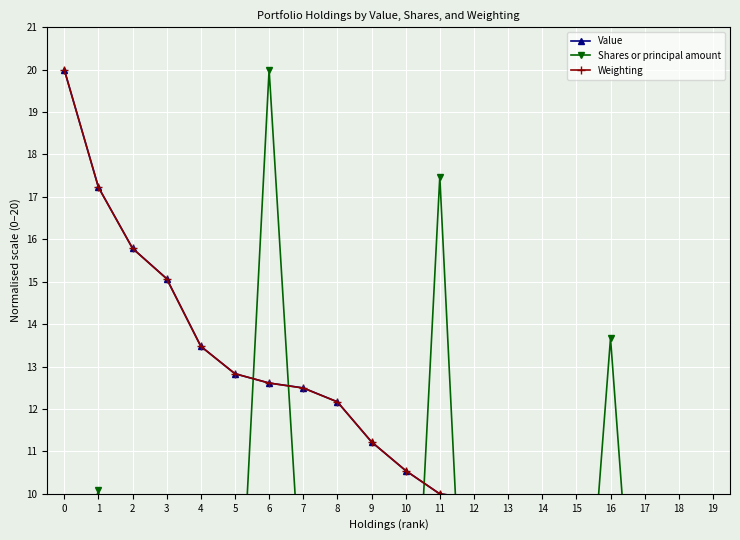

What is the average value of the Value series?

11.9